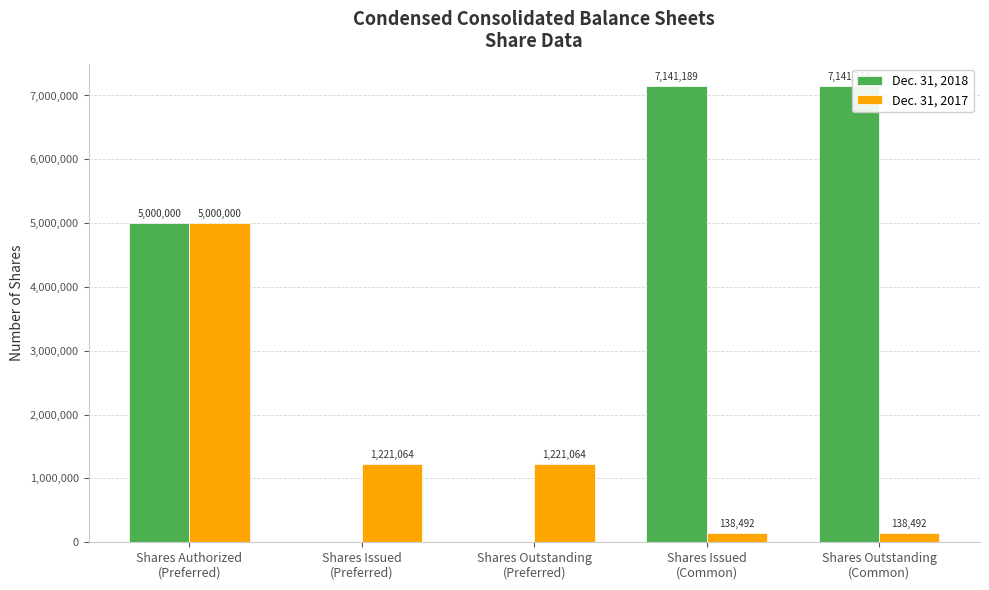

How many groups of bars are there?

5